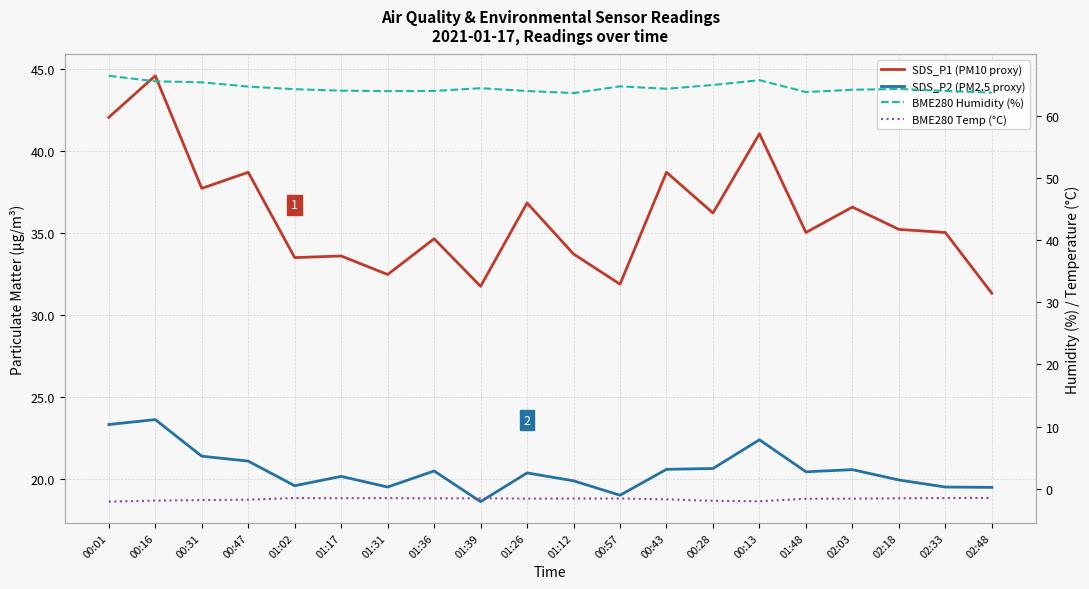

Reading left to right, extract all data points from this chart.

SDS_P1 (PM10 proxy): 42.0	44.6	37.7	38.7	33.5	33.6	32.5	34.6	31.8	36.8	33.7	31.9	38.7	36.2	41.0	35.0	36.6	35.2	35.0	31.3
SDS_P2 (PM2.5 proxy): 23.3	23.6	21.4	21.1	19.6	20.2	19.5	20.5	18.6	20.4	19.9	19.0	20.6	20.6	22.4	20.4	20.6	19.9	19.5	19.5
BME280 Humidity (%): 66.4	65.5	65.4	64.7	64.3	64.0	64.0	64.0	64.4	64.0	63.7	64.7	64.3	65.0	65.7	63.8	64.2	64.3	64.0	63.7
BME280 Temp (°C): -2.1	-1.9	-1.8	-1.8	-1.5	-1.5	-1.5	-1.6	-1.6	-1.6	-1.6	-1.6	-1.7	-2.0	-2.0	-1.6	-1.6	-1.6	-1.5	-1.5